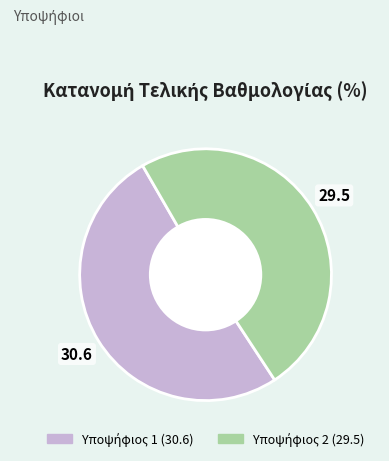

Is there a majority slice in this chart?

Yes